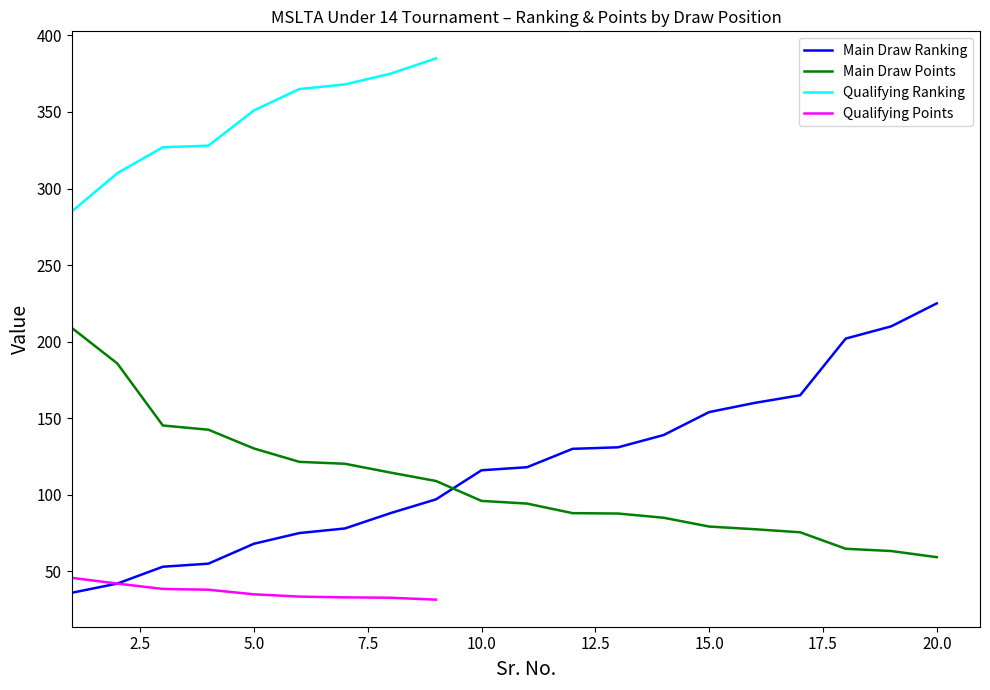

Which series ends up on top after the final intersection of Main Draw Points and Main Draw Ranking?

Main Draw Ranking